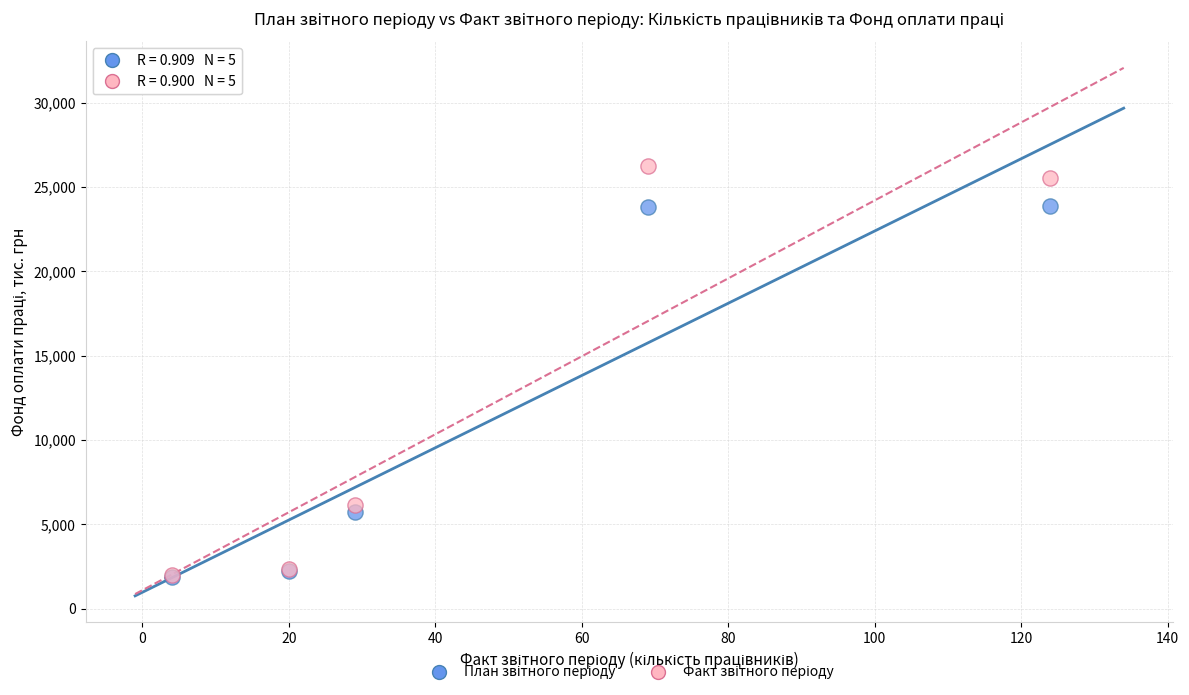

Across all series, what Y value is closest to 14072?

6160.0